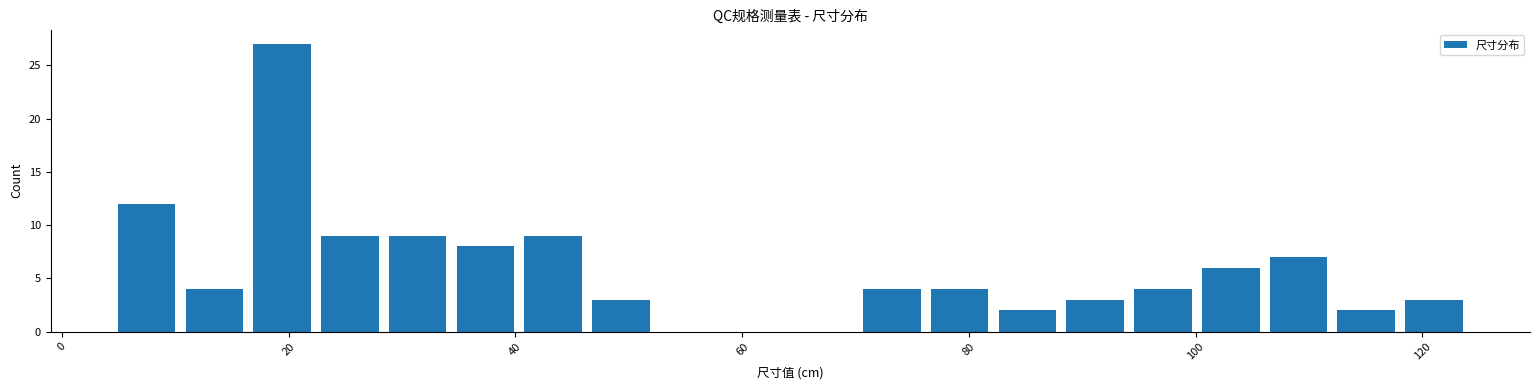

Around what value on the x-axis is the tallest bar? Give the approximate position of its centre, as read against the axis.

20